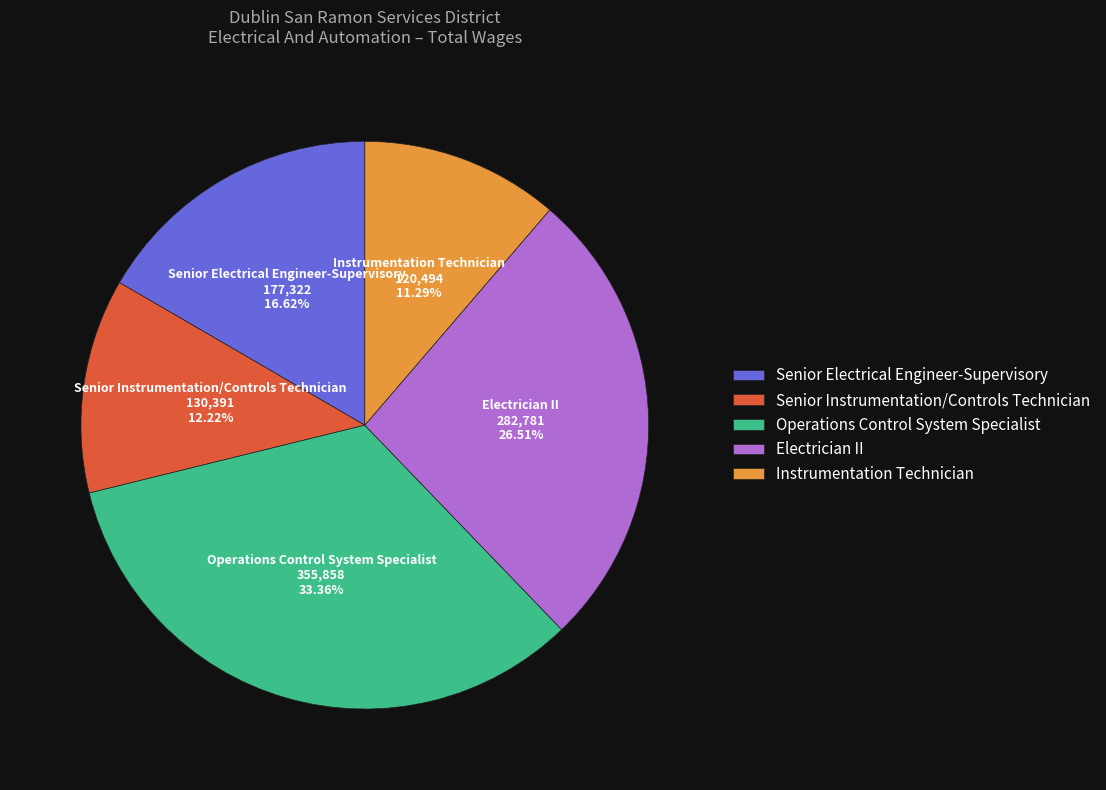

How many segments does this pie chart have?

5